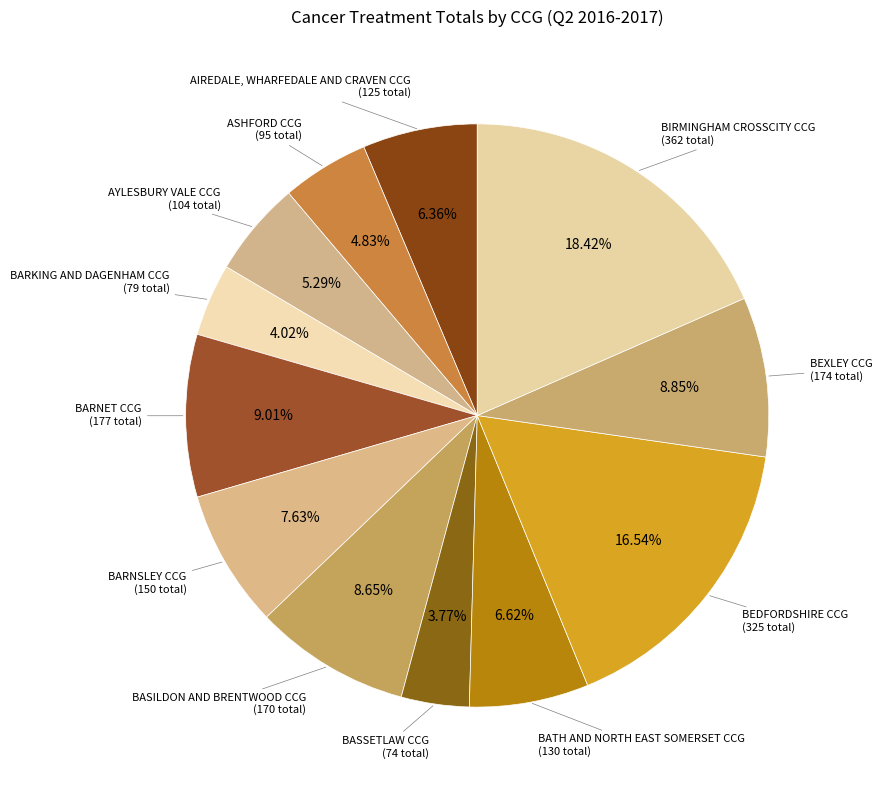

To the nearest percent, what is the difference between the largest and smallest slice percentages?

15%